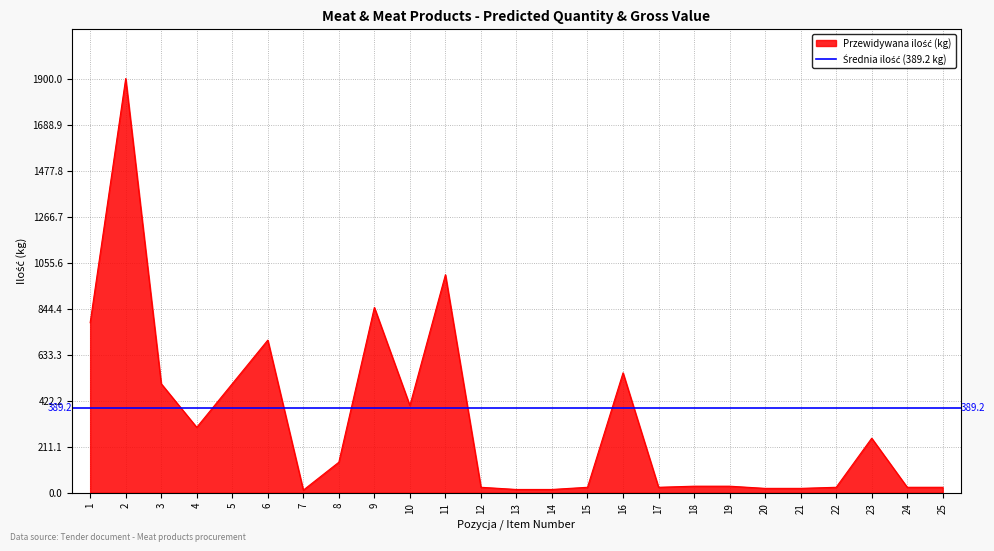

List the labels in order of value, smallest first.

7, 13, 14, 20, 21, 12, 15, 17, 22, 24, 25, 18, 19, 8, 23, 4, 10, 3, 5, 16, 6, 1, 9, 11, 2